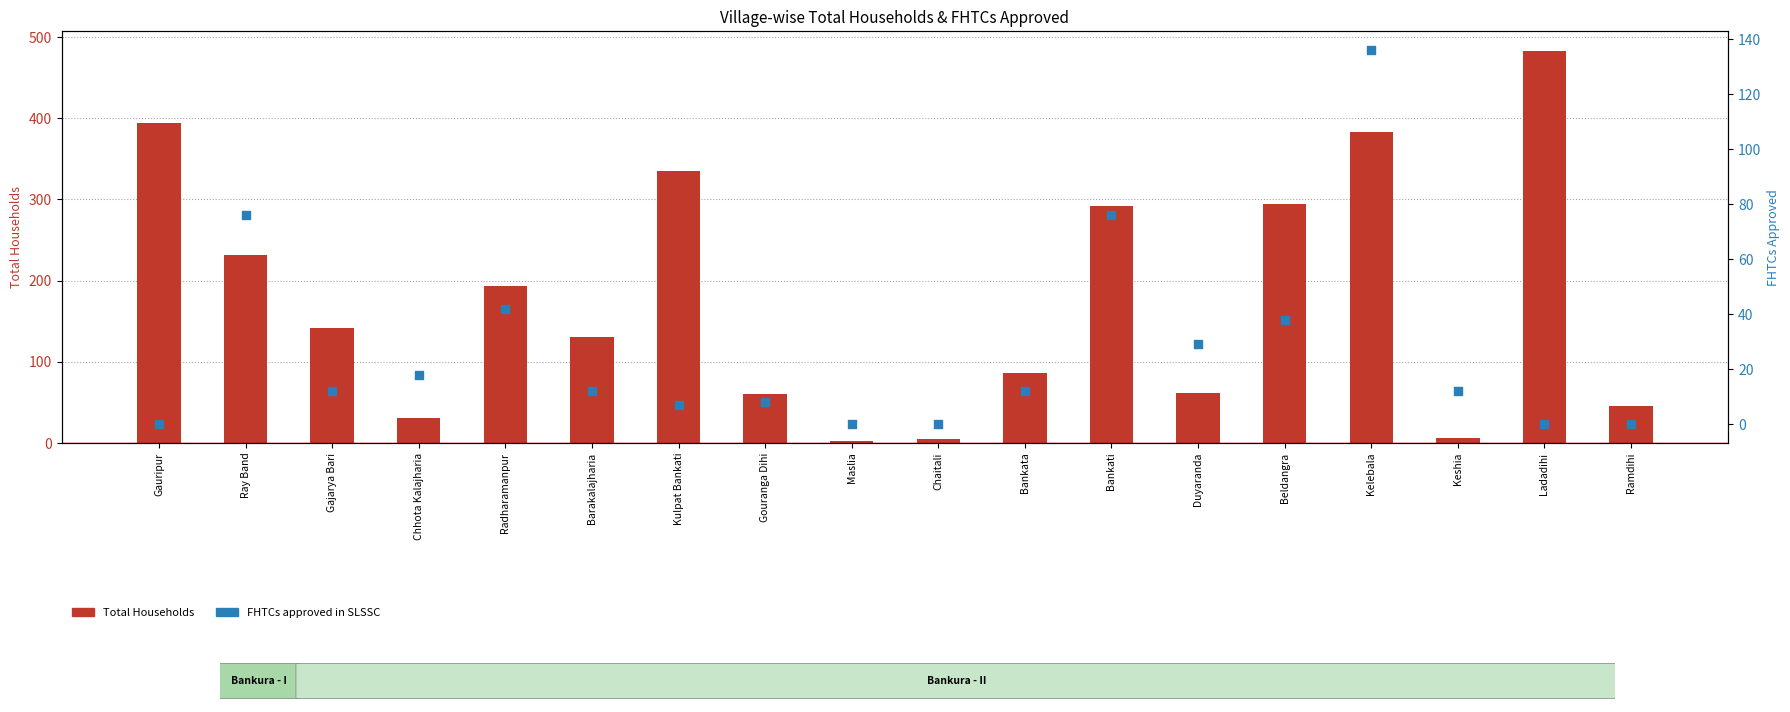

Which series reaches the minimum Y coordinate?

FHTCs approved in SLSSC